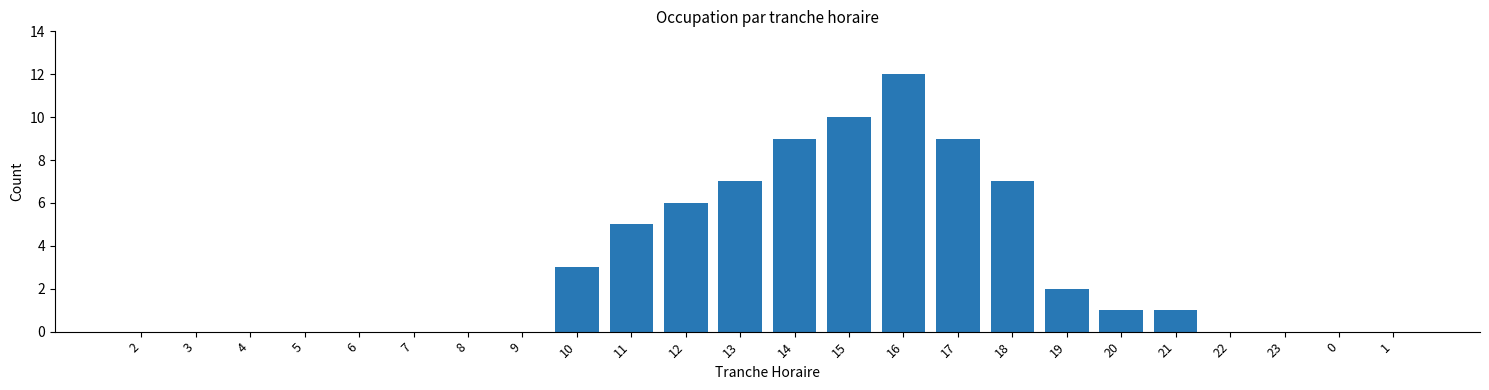

Reading left to right, list all the values displayed in this chart.

2=0	3=0	4=0	5=0	6=0	7=0	8=0	9=0	10=3	11=5	12=6	13=7	14=9	15=10	16=12	17=9	18=7	19=2	20=1	21=1	22=0	23=0	0=0	1=0